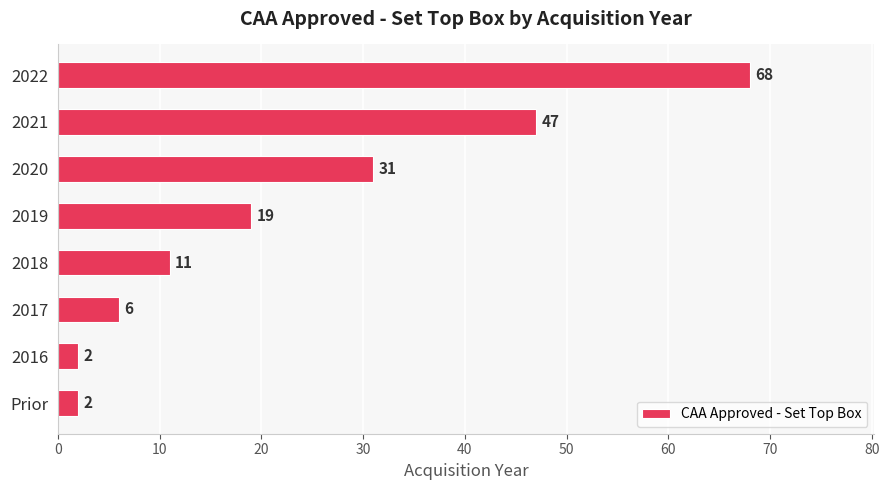

Which label corresponds to the largest value in the chart?

2022